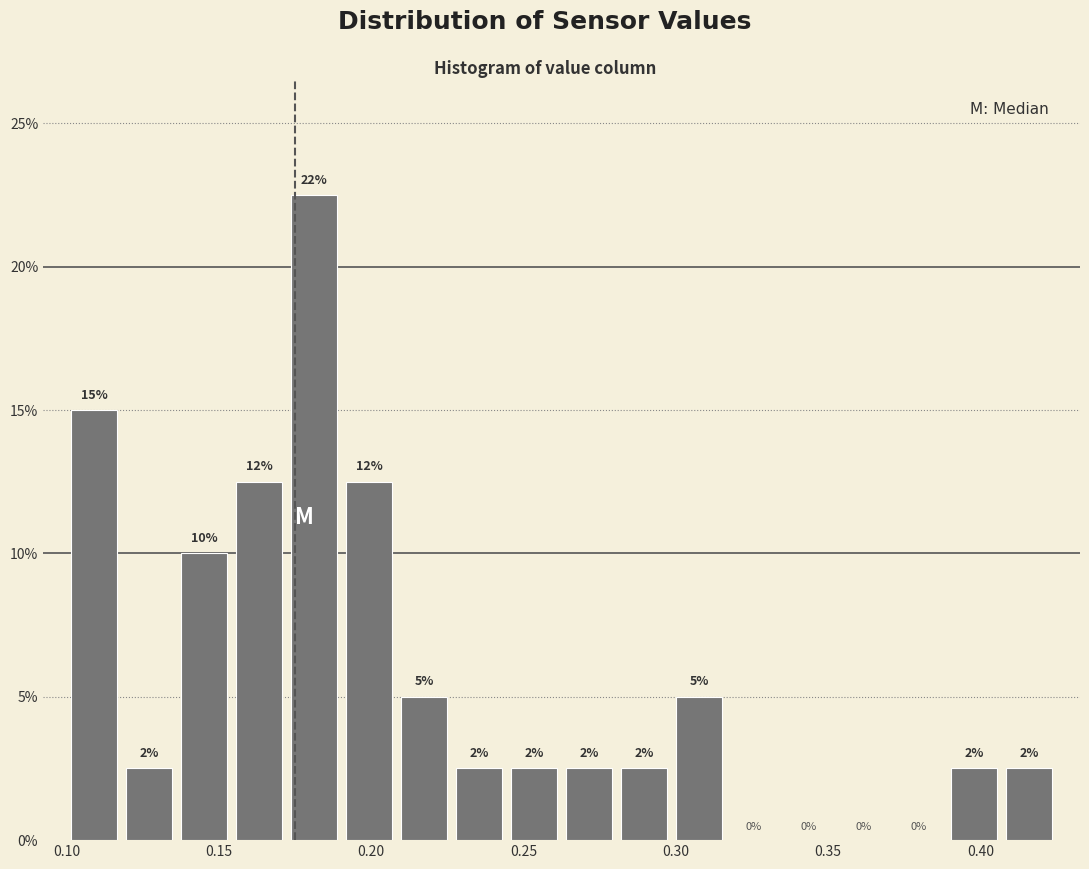

Read against the x-axis, roughly where is the centre of the tallest bar?

0.180